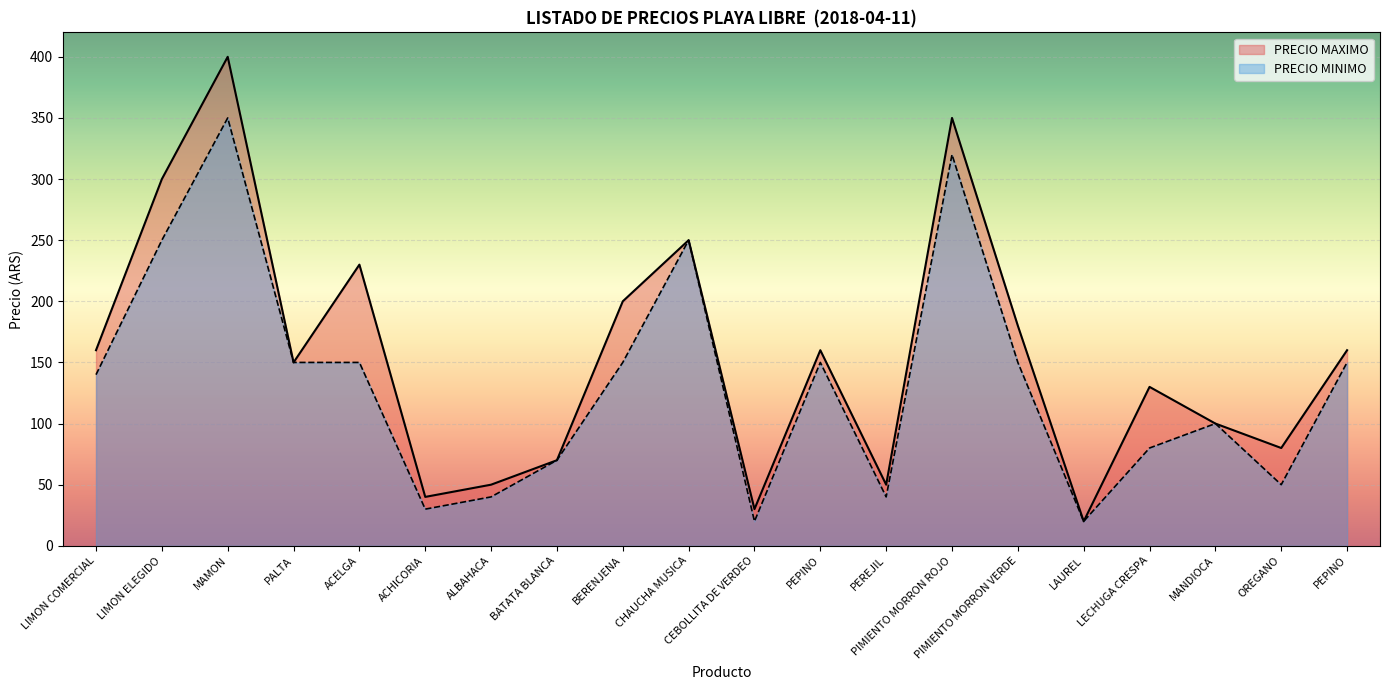

At which category is the sum across all series the highest?

MAMON